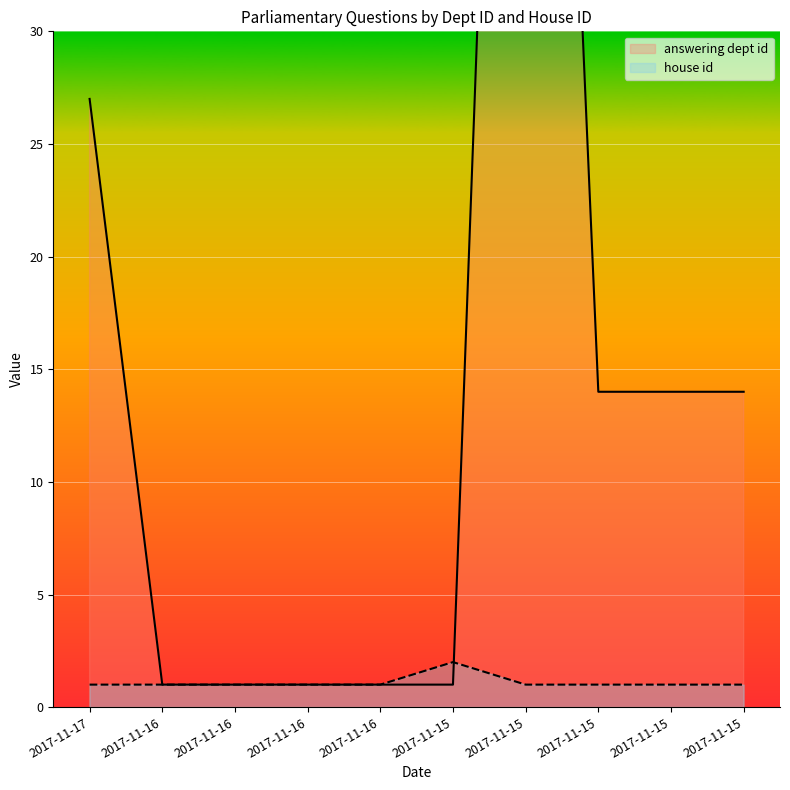

Which series has the largest total across all categories?

answering dept id